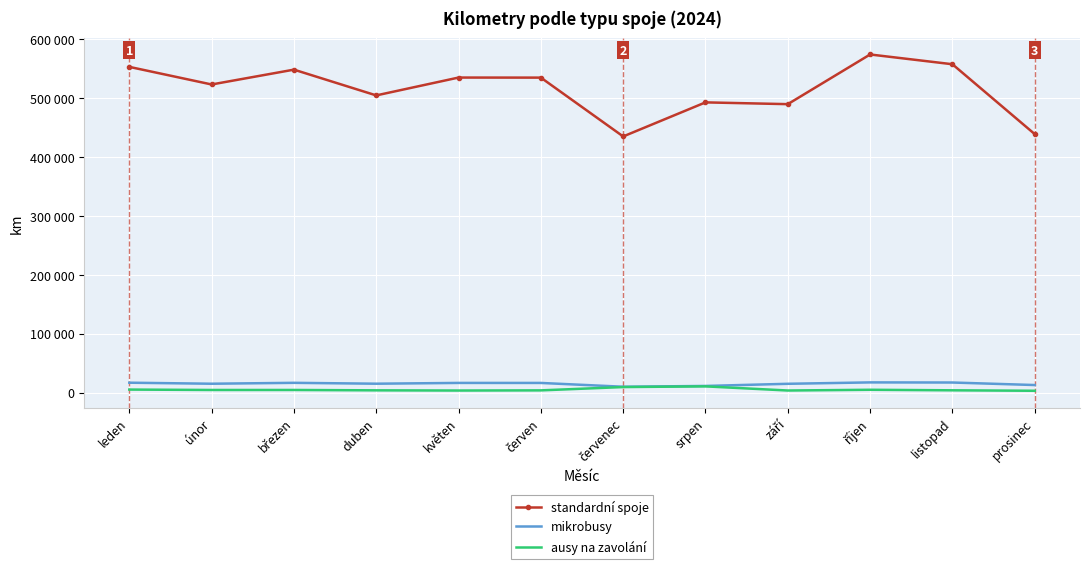

What is the difference between the highest and lowest values at říjen?

569002